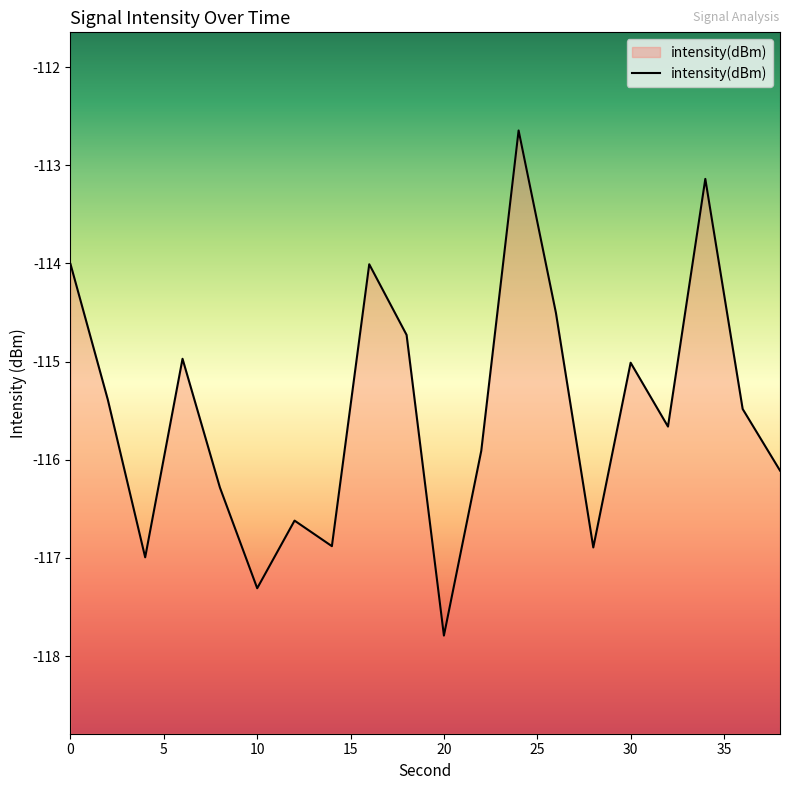

True or false: the data shows -186.5 at 20.

False